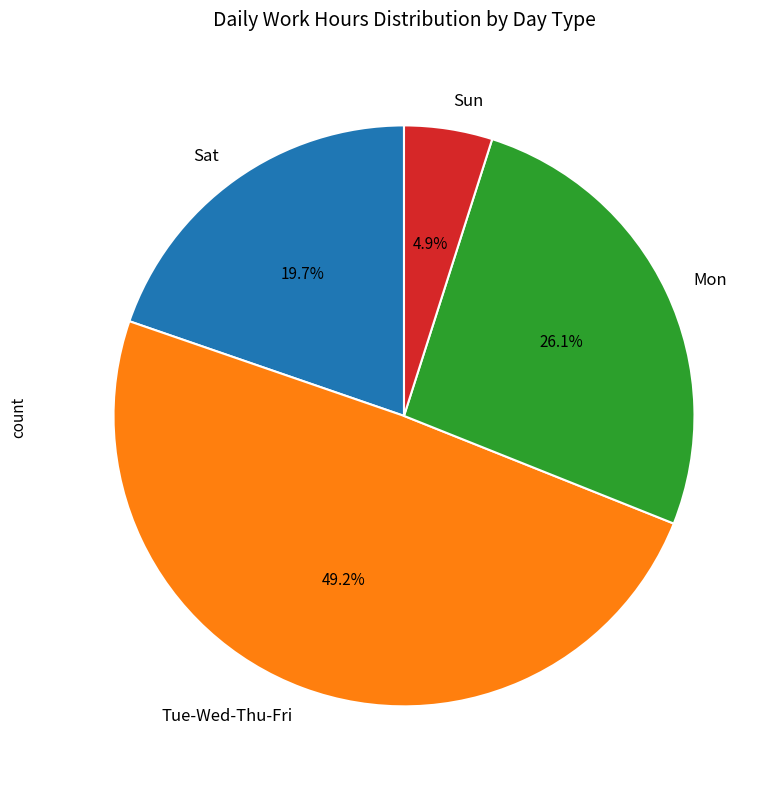

Which slice is the largest?

Tue-Wed-Thu-Fri